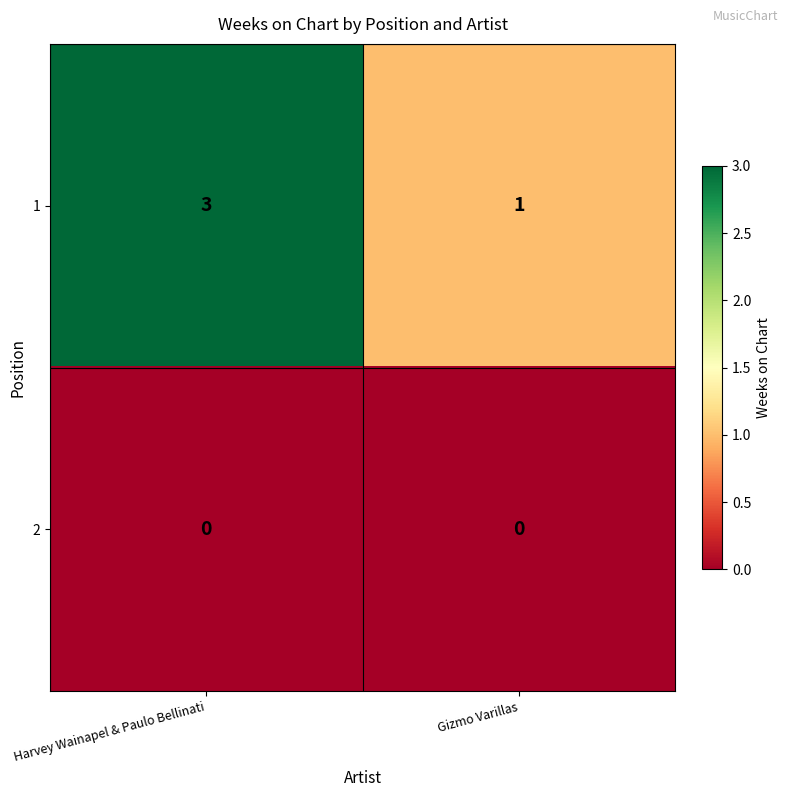

The value of 1 at Gizmo Varillas is 0. True or false?

False